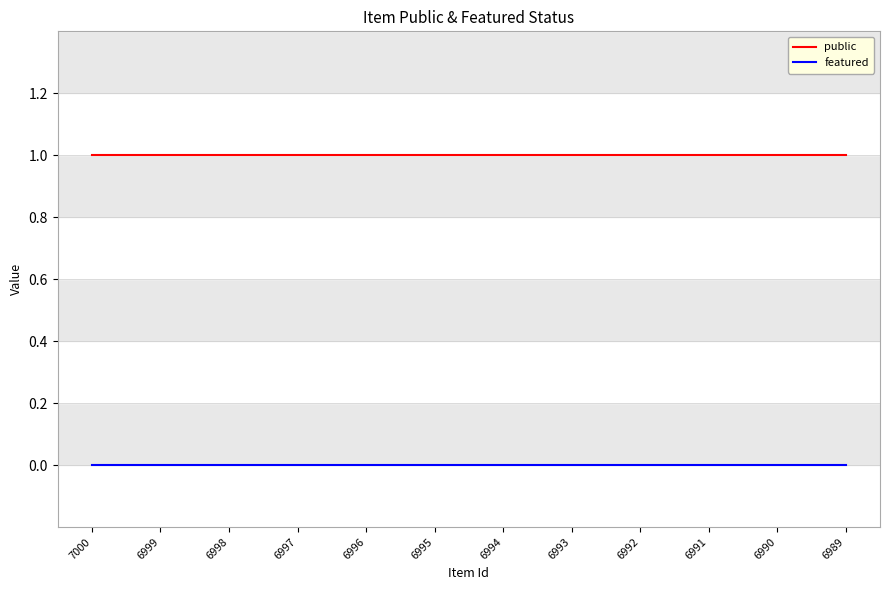

Does the chart have visible grid lines?

Yes